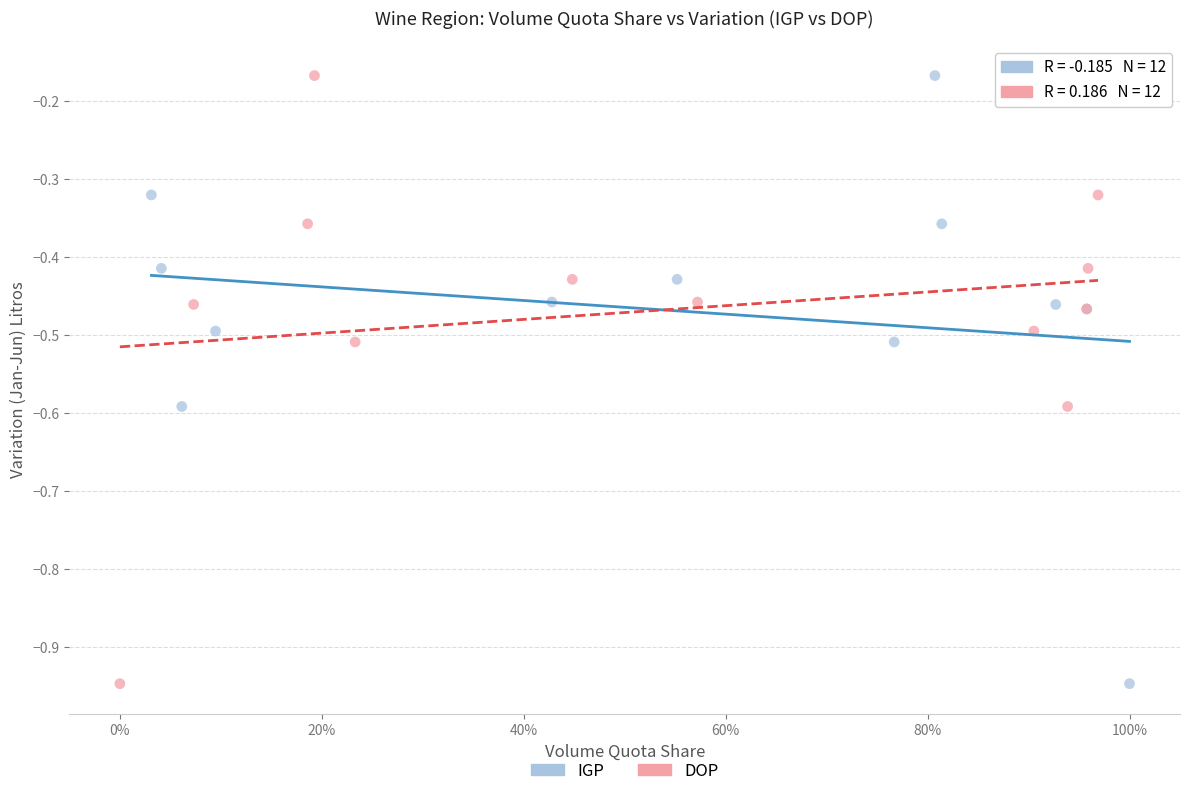

What are all the series names shown in the legend?

IGP, DOP